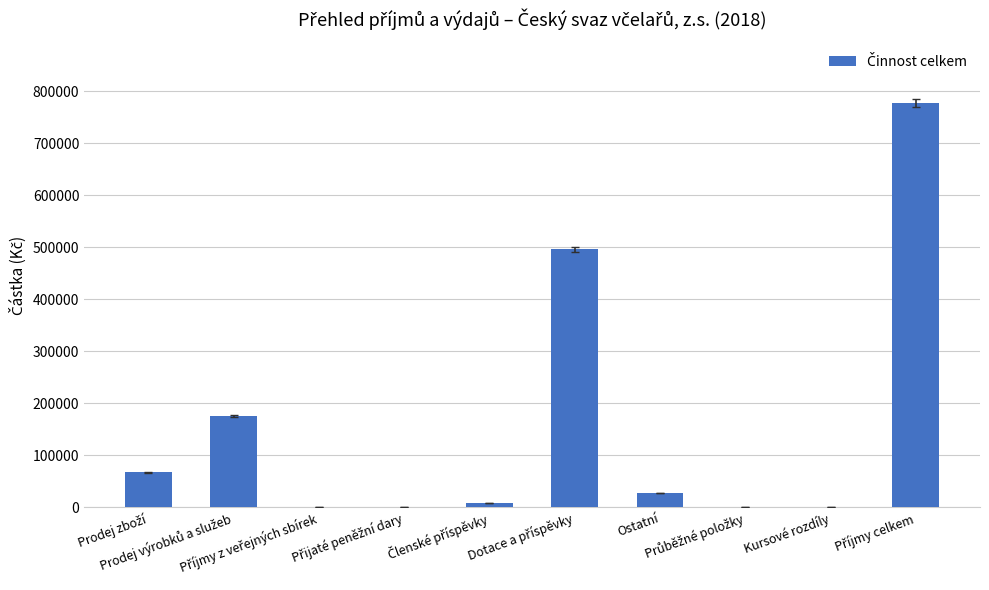

What is the maximum value shown in the chart?

776996